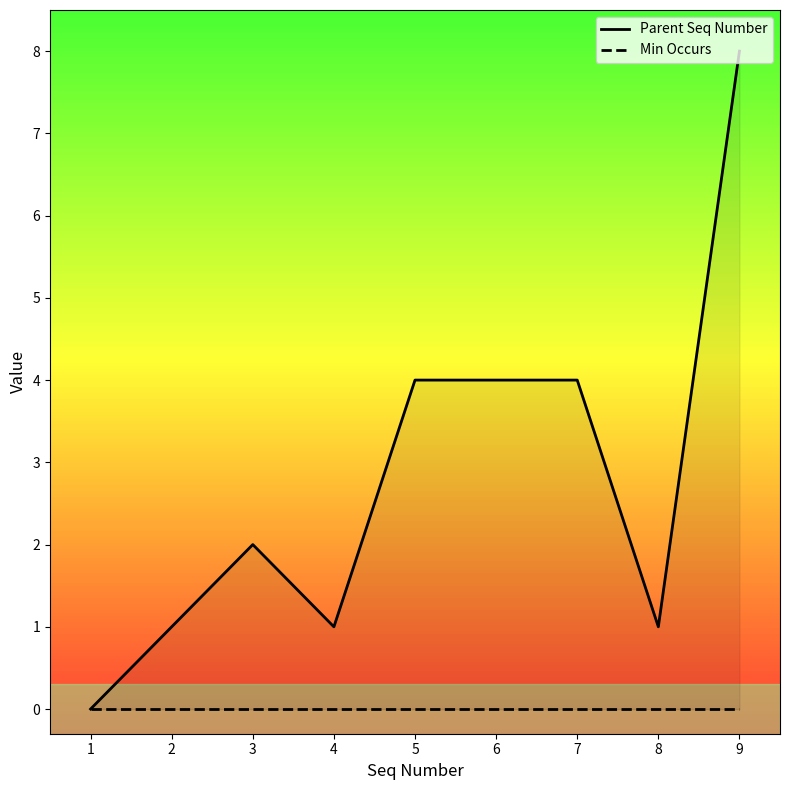

List the series in order of their peak value, highest first.

Parent Seq Number, Min Occurs